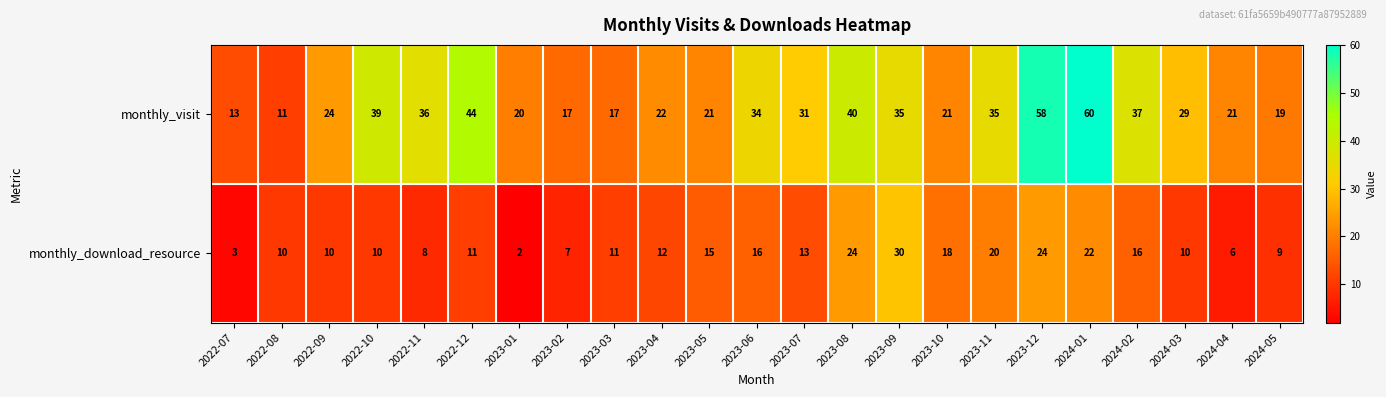

What is the difference between the monthly_download_resource values at 2024-05 and 2023-09?

21